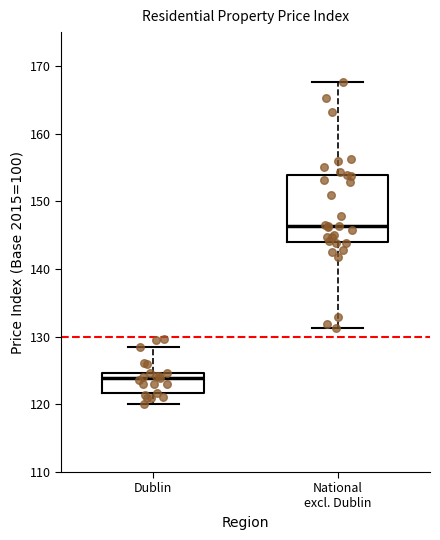

Reading left to right, read every box against the y-axis: the position of its median line, the range the box covers, and the ends of its whiskers. The values are not printed on the chart, so give them approximately, as read against the axis.

Dublin: median 124, box 122 to 125, whiskers 120 to 128
National excl. Dublin: median 146, box 144 to 154, whiskers 131 to 168